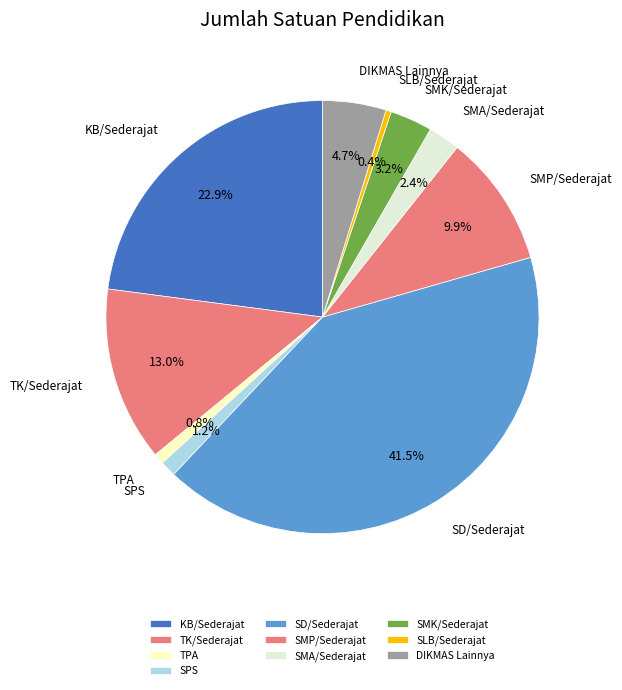

Count the number of slices in the pie.

10